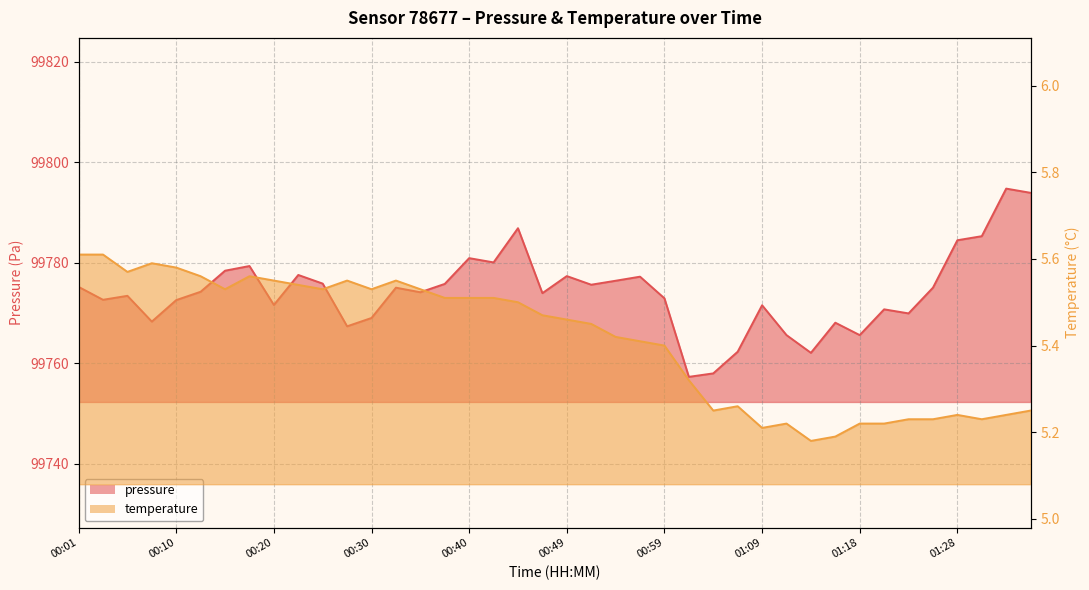

Between 00:49 and 01:18, which series saw the biggest shift?

pressure